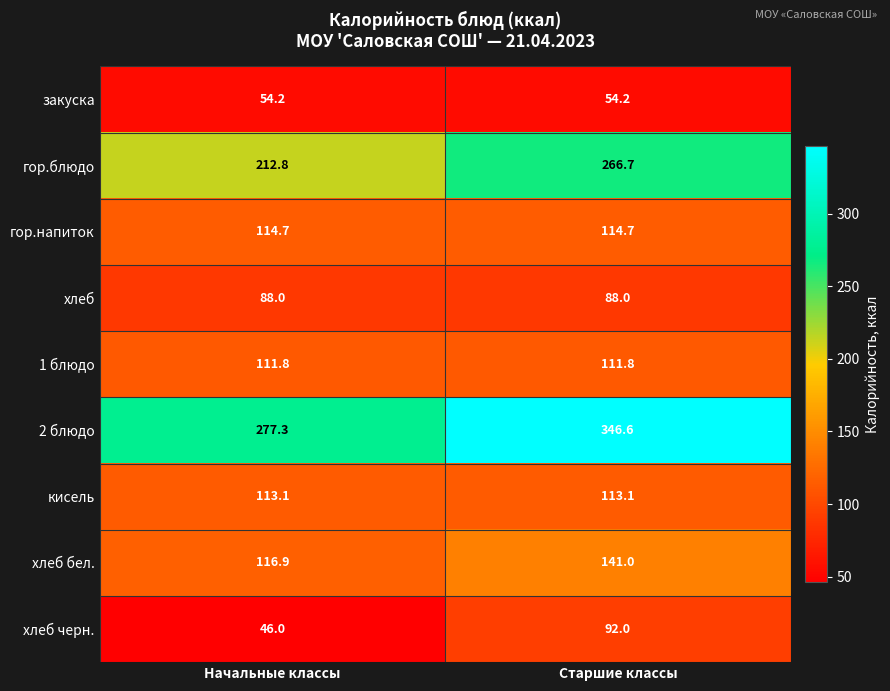

What is the greatest value displayed?

346.6